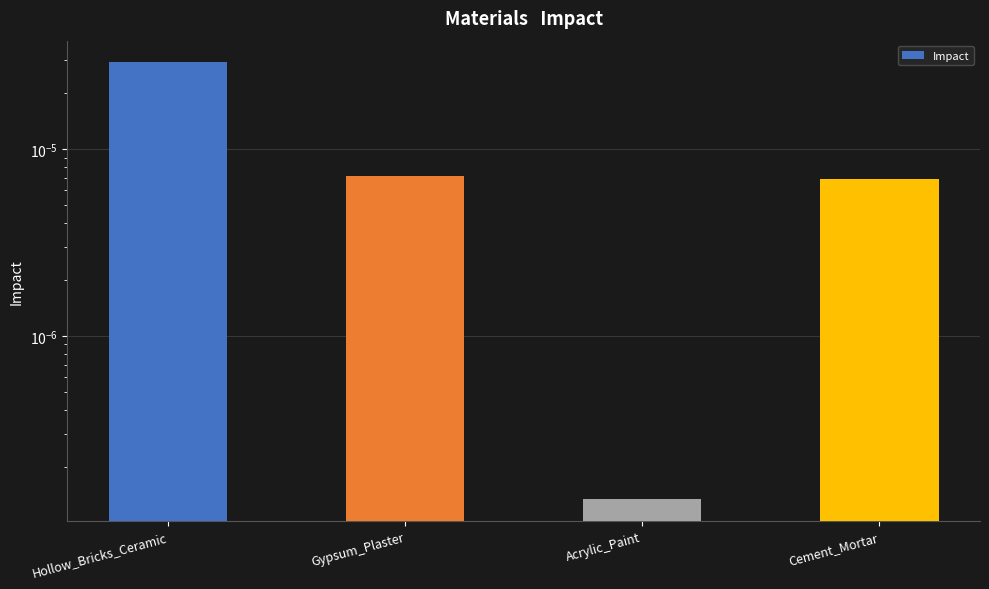

The value at Cement_Mortar is 0.0. True or false?

False